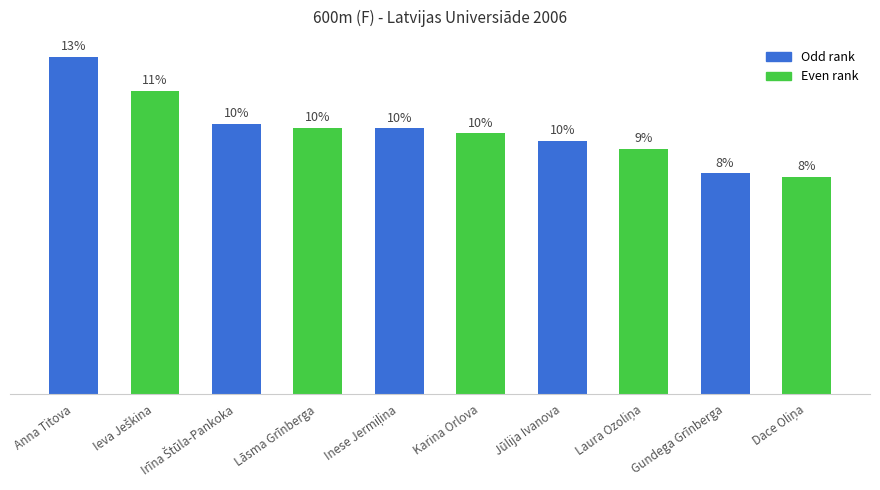

What position from the left is Laura Ozoliņa?

8